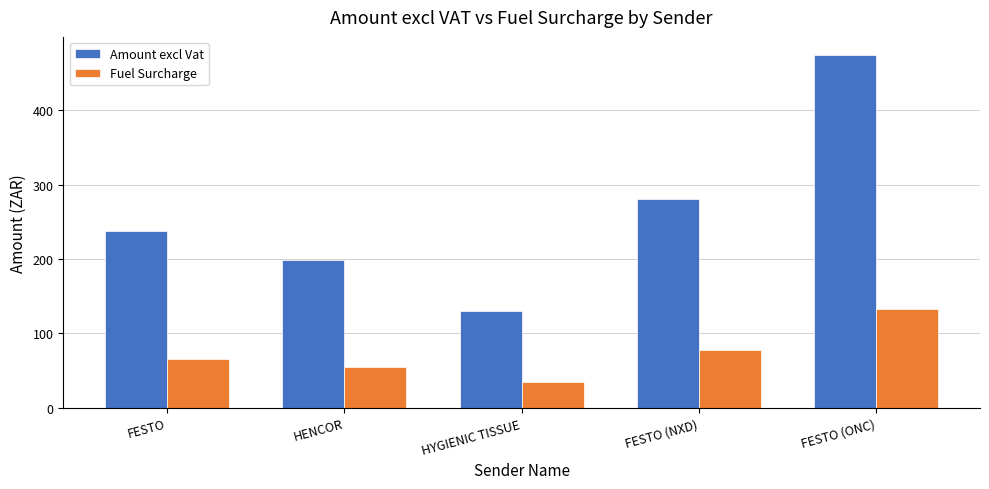

What is the label of the 3rd bar from the right?

HYGIENIC TISSUE